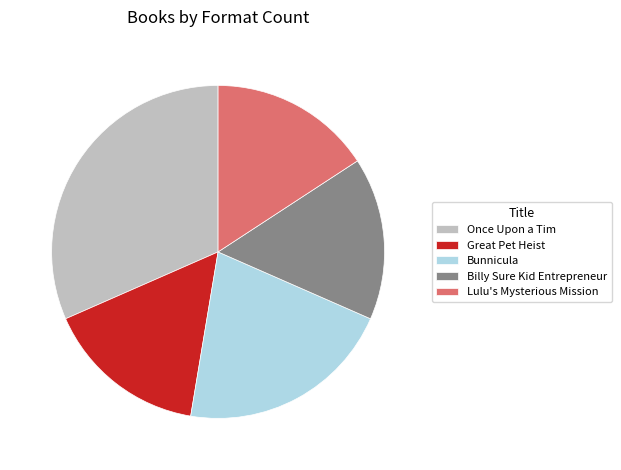

Combined, do Lulu's Mysterious Mission and Billy Sure Kid Entrepreneur account for over 50%?

No